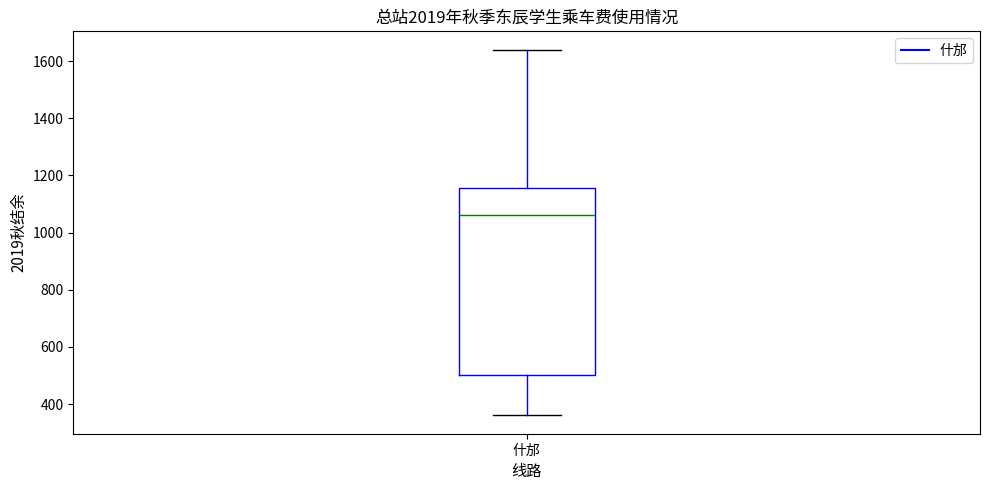

Read this box plot against the y-axis: the position of the median line, the range covered by the box, and the ends of both whiskers. The values are not printed on the chart, so give them approximately, as read against the axis.

median 1060, box 500 to 1160, whiskers 360 to 1640